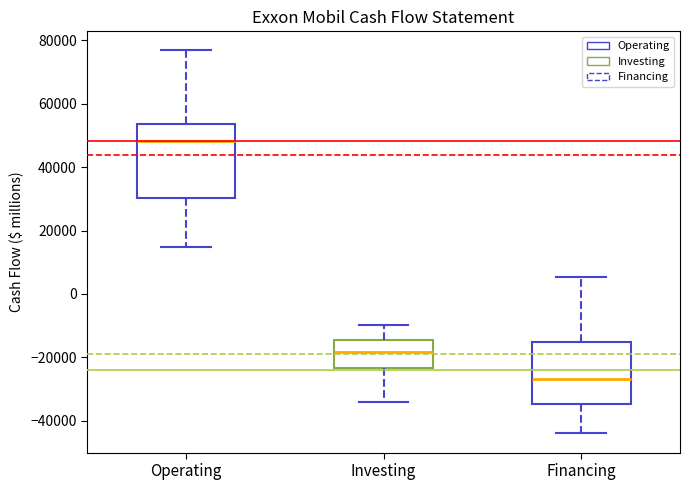

Which box's median line is the lowest?

Financing